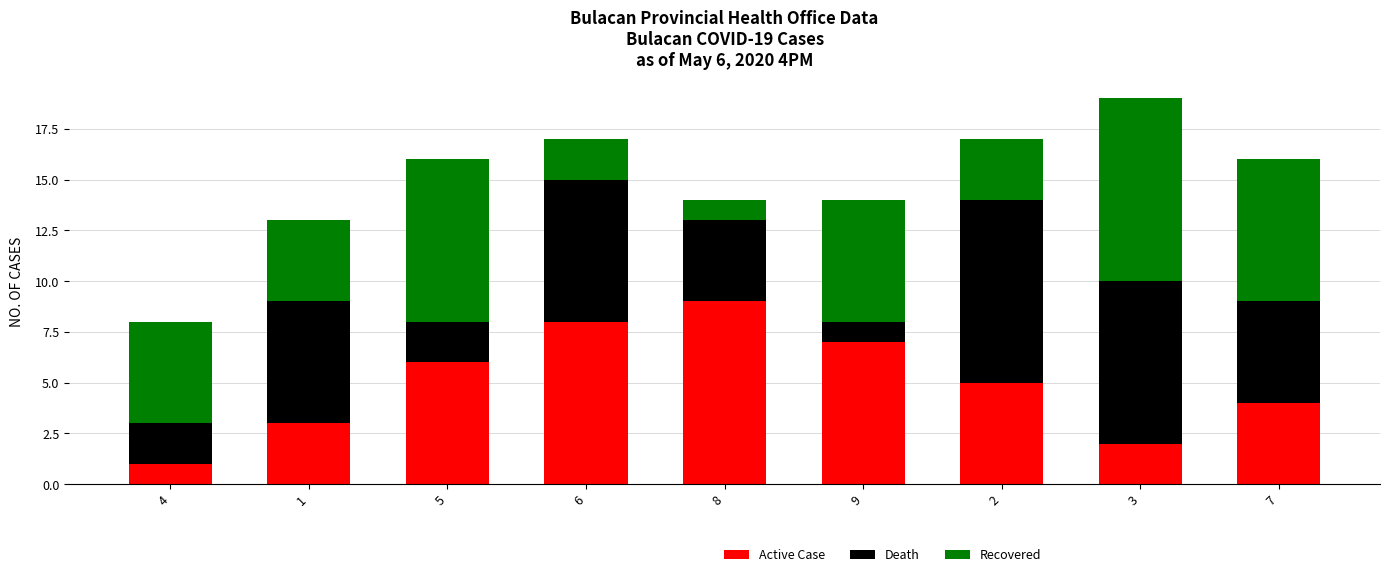

What is the difference between the maximum and minimum values in the Active Case series?

8